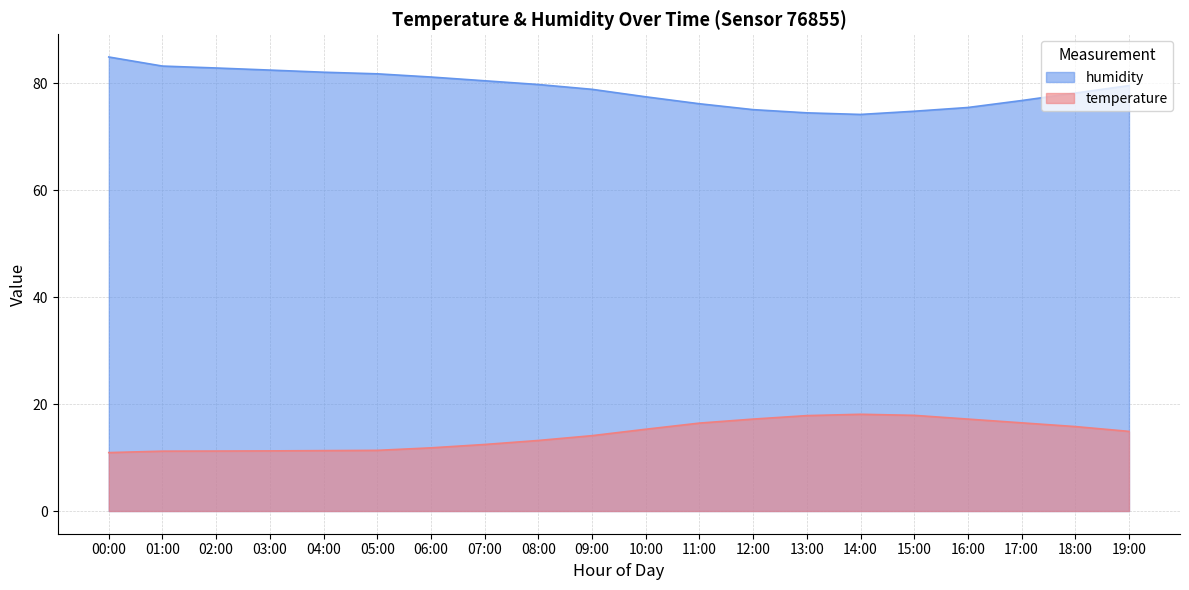

What position from the right is 06:00?

14